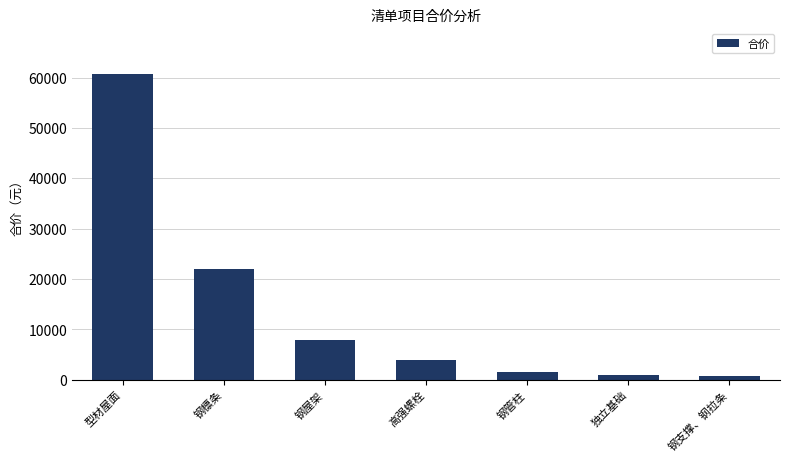

What is the approximate value at 钢屋架?

7908.6